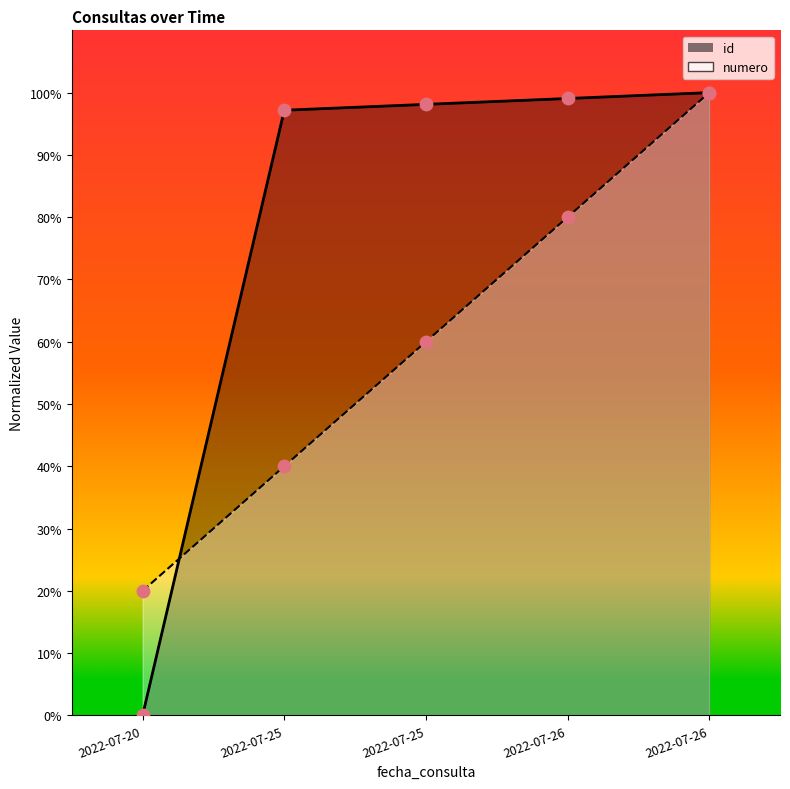

Is the value of id at 2022-07-26 greater than the value of numero at 2022-07-25?

Yes